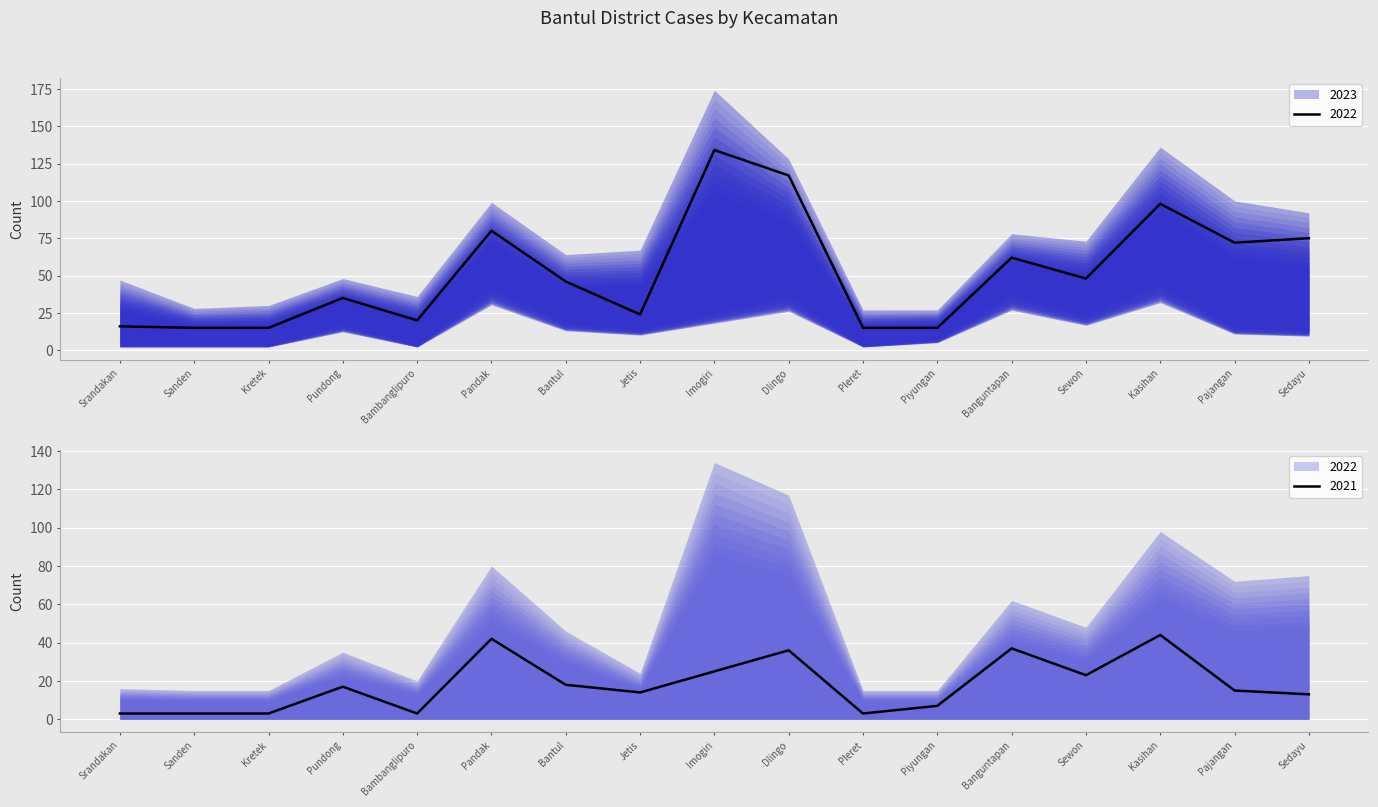

Reading left to right, list all the values displayed in this chart.

2021: 3	3	3	17	3	42	18	14	25	36	3	7	37	23	44	15	13
2022: 16	15	15	35	20	80	46	24	134	117	15	15	62	48	98	72	75